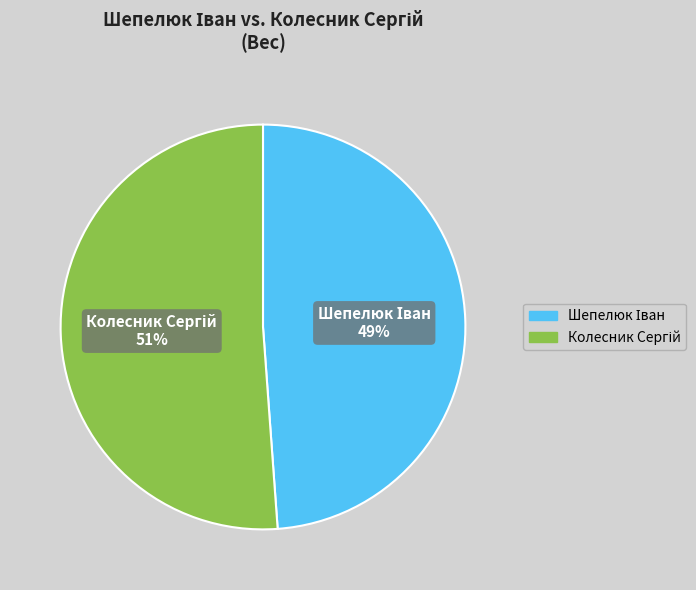

To the nearest percent, what is the average slice percentage?

50%